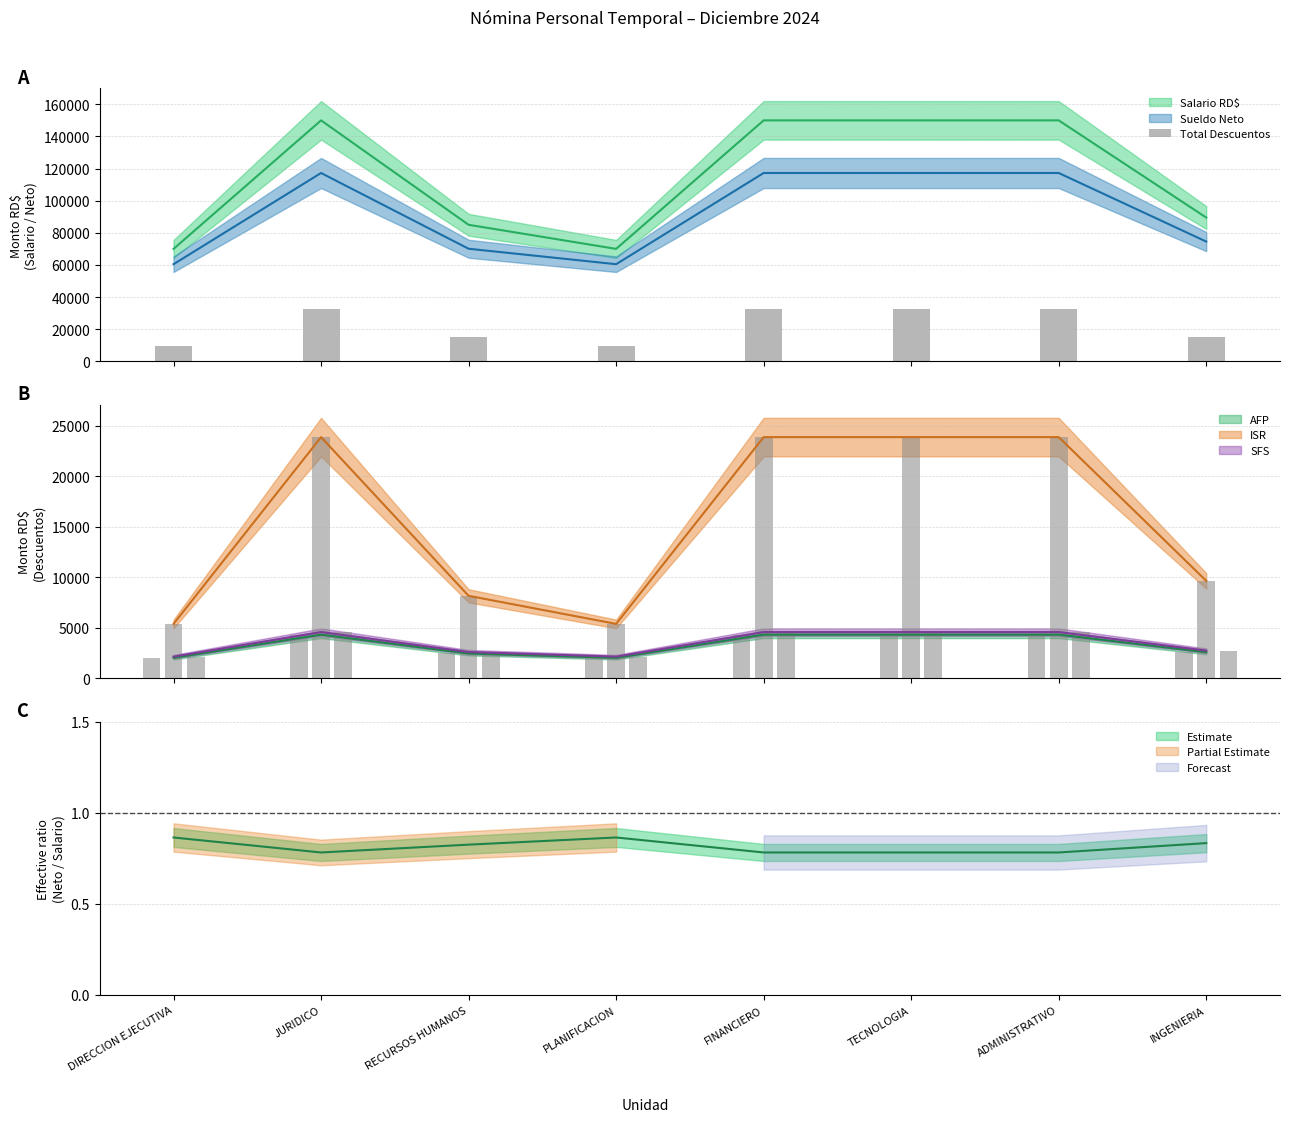

What position from the left is JURIDICO?

2